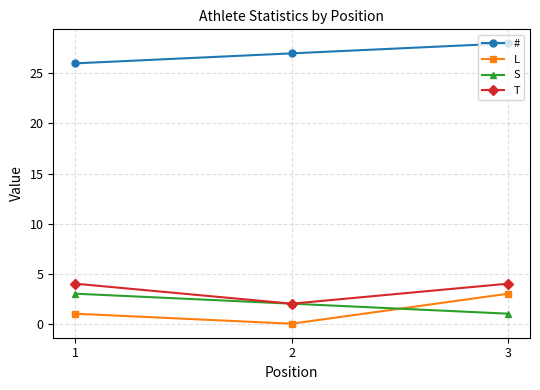

At how many categories does at least one series exceed 3?

3